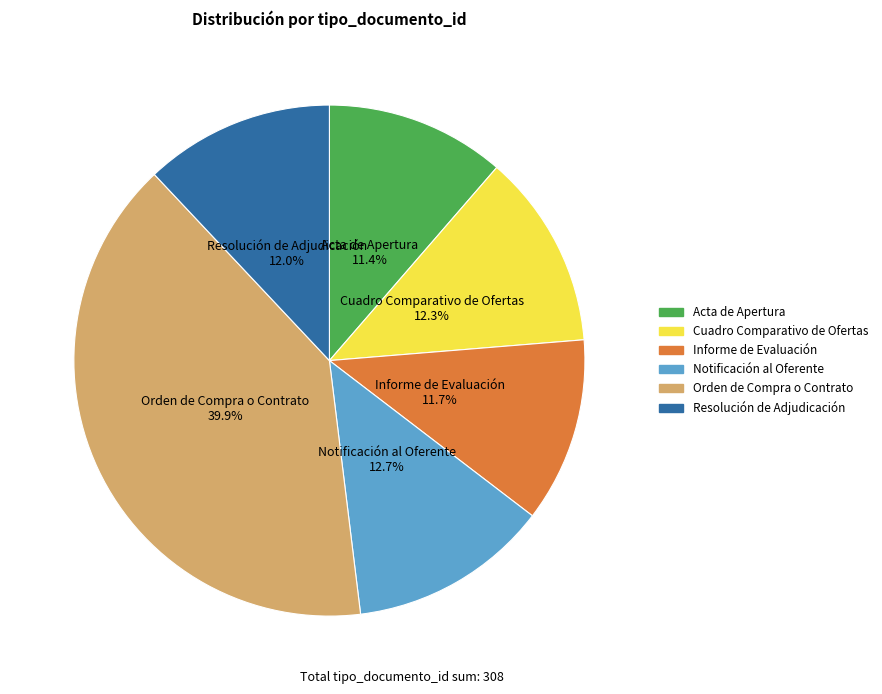

Is Notificación al Oferente the majority of the pie?

No